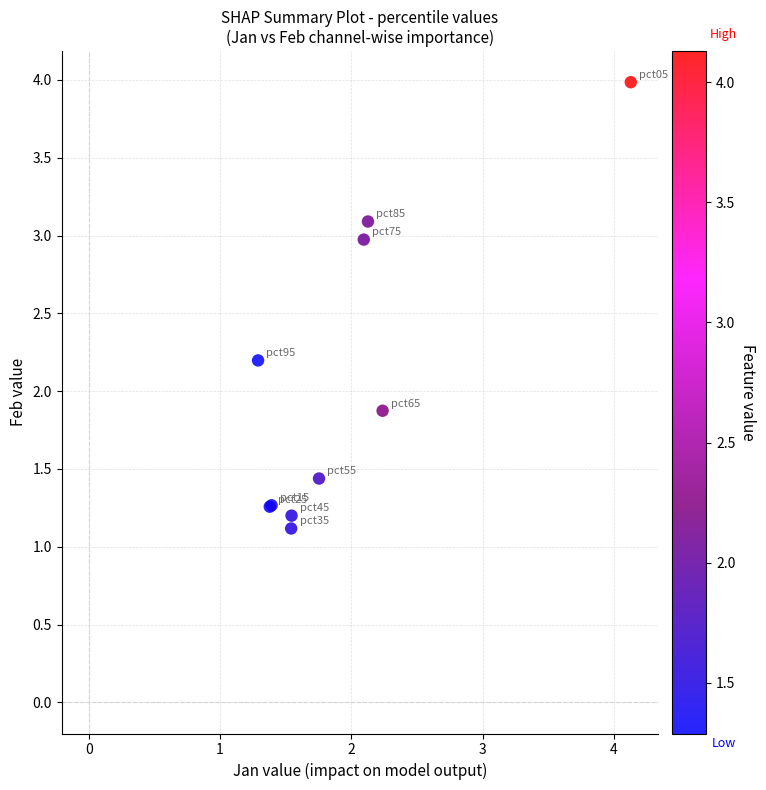

What Y value in the scatter plot is closest to 2?

1.9